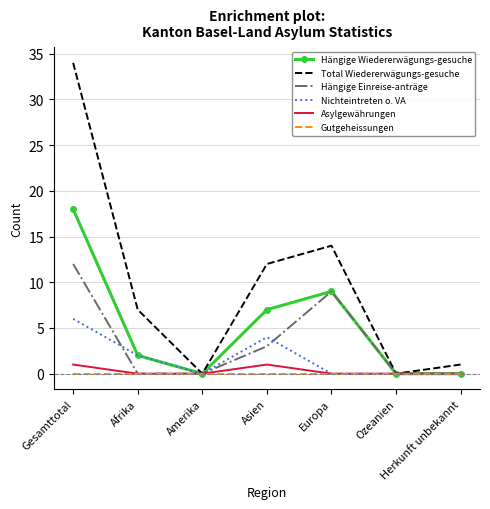

What position from the right is Gesamttotal?

7